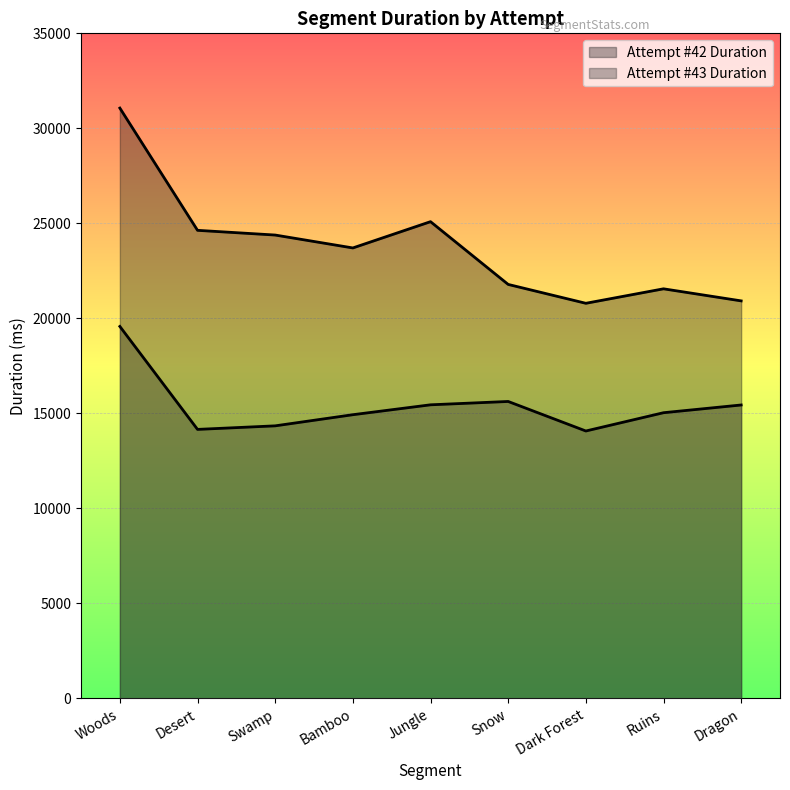

Which series has the largest total across all categories?

Attempt #42 Duration